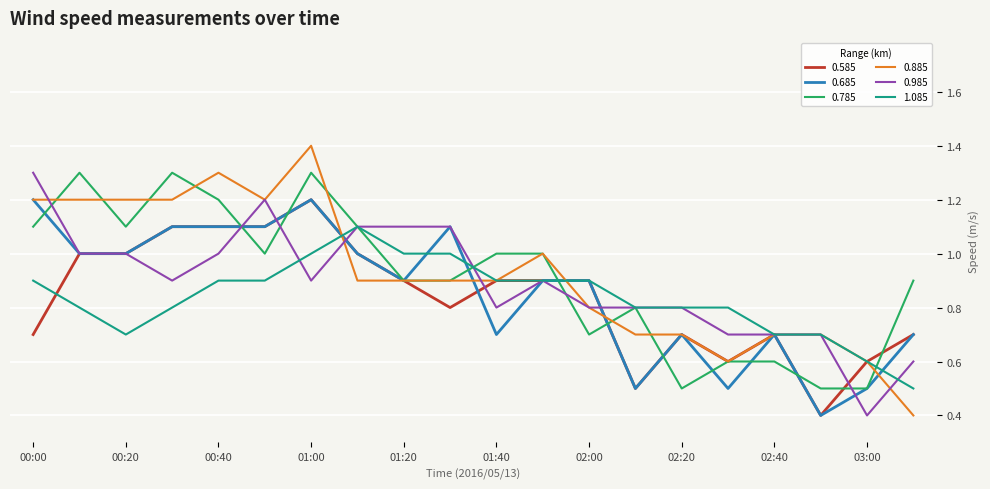

What is the difference between the second highest and minimum values in the 0.585 series?

0.7